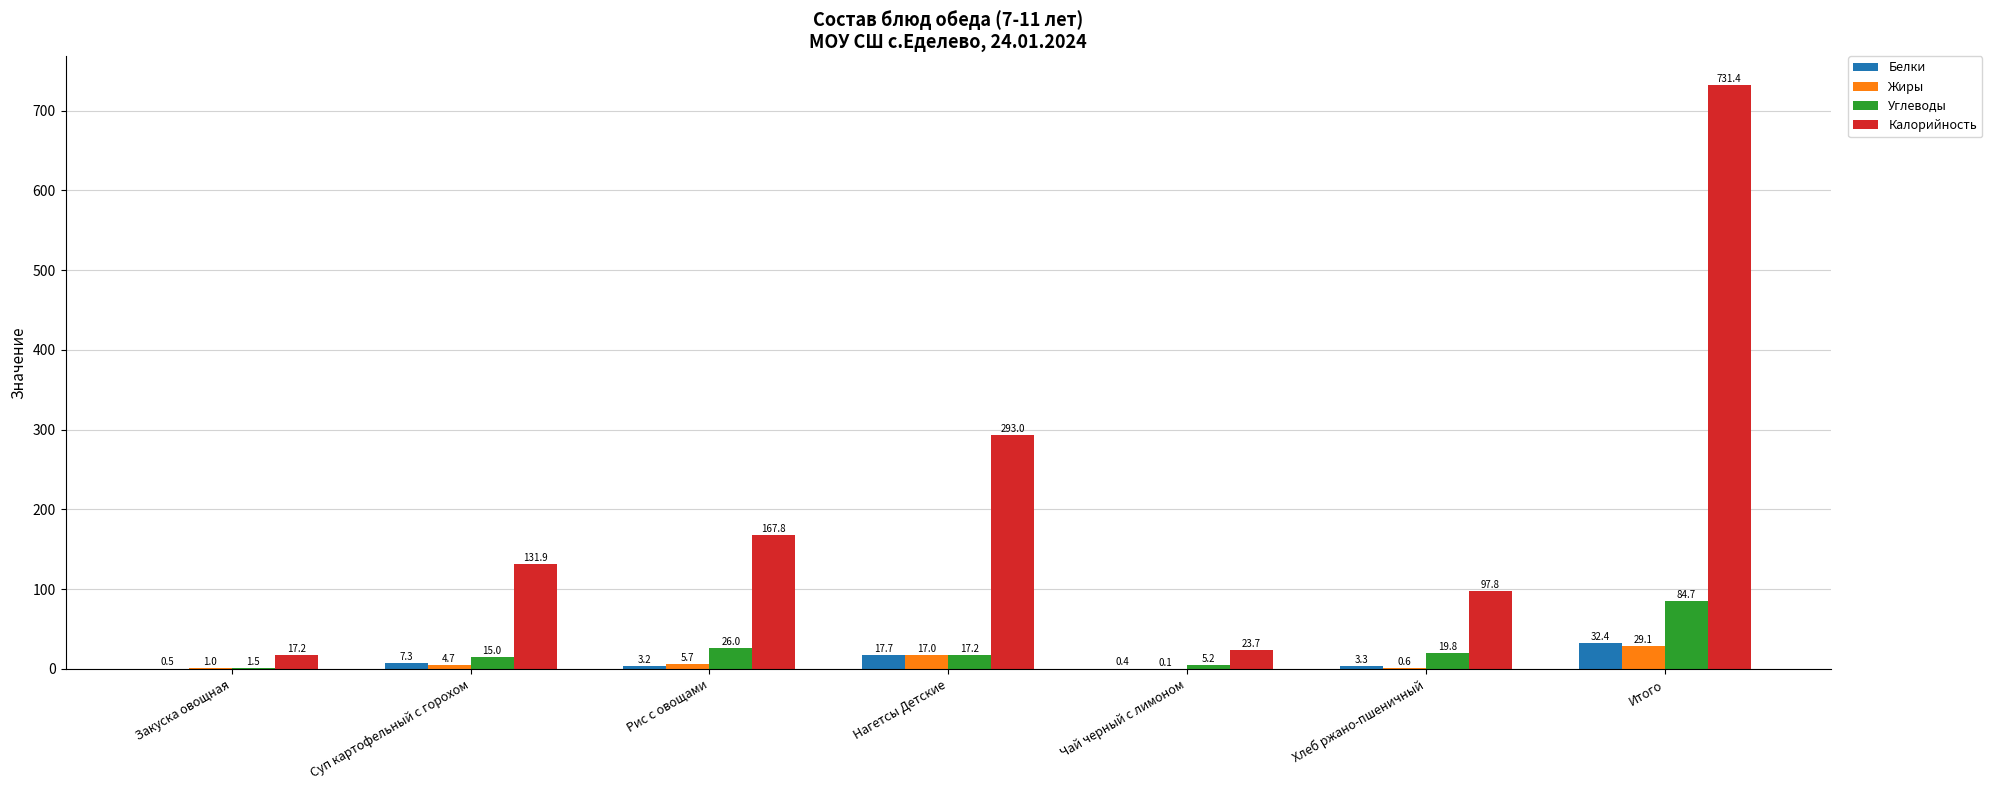

How many data points in Белки are above 3?

5